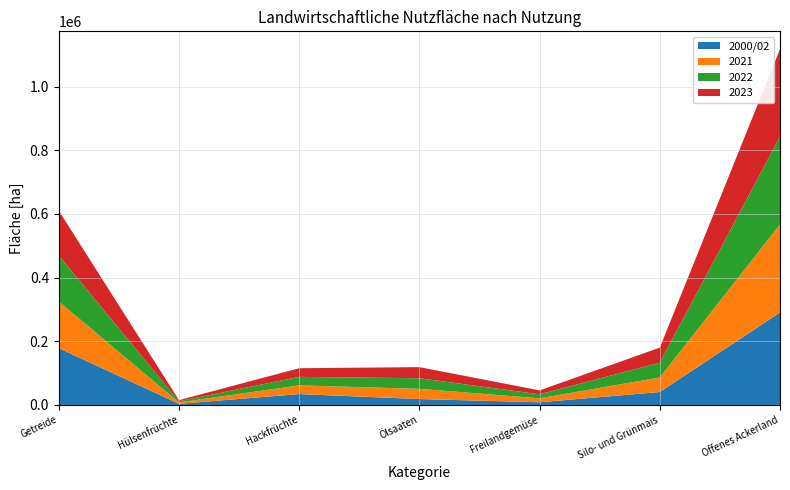

Reading left to right, transcribe all the data shown in this chart.

2000/02: Getreide=178576.3	Hülsenfrüchte=3514.0	Hackfrüchte=34229.3	Ölsaaten=18535.3	Freilandgemüse=8489.3	Silo- und Grünmais=40652.0	Offenes Ackerland=290462.2
2021: Getreide=146210.0	Hülsenfrüchte=4462.0	Hackfrüchte=27268.0	Ölsaaten=32141.0	Freilandgemüse=12359.0	Silo- und Grünmais=45667.0	Offenes Ackerland=276566.0
2022: Getreide=144814.0	Hülsenfrüchte=3675.0	Hackfrüchte=26747.0	Ölsaaten=33295.0	Freilandgemüse=12612.0	Silo- und Grünmais=46636.0	Offenes Ackerland=276114.0
2023: Getreide=140863.0	Hülsenfrüchte=3480.0	Hackfrüchte=27158.0	Ölsaaten=34894.0	Freilandgemüse=12290.0	Silo- und Grünmais=47140.0	Offenes Ackerland=274896.0